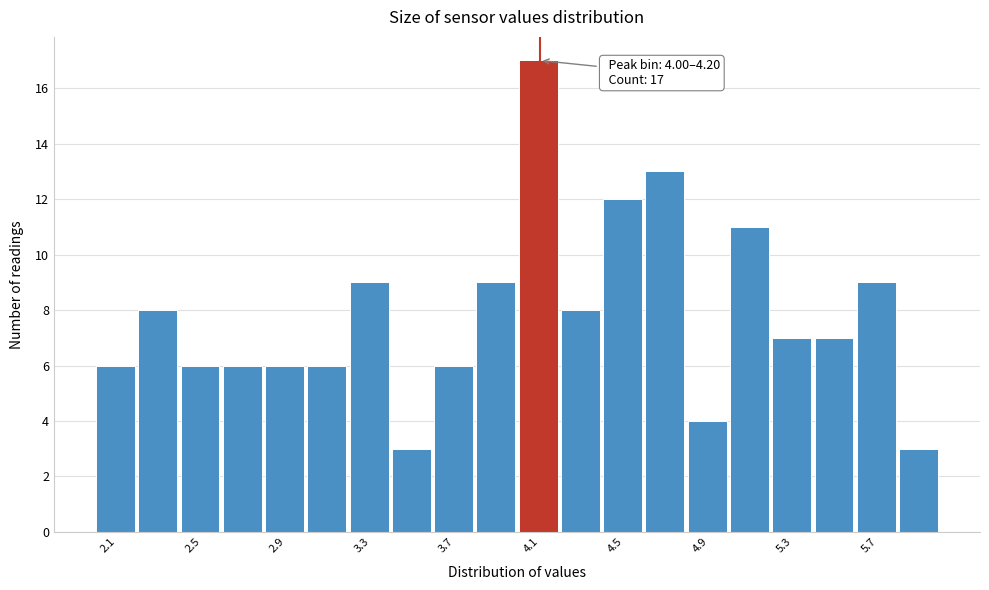

Over which range of the x-axis is the bar tallest?

4.0 to 4.2